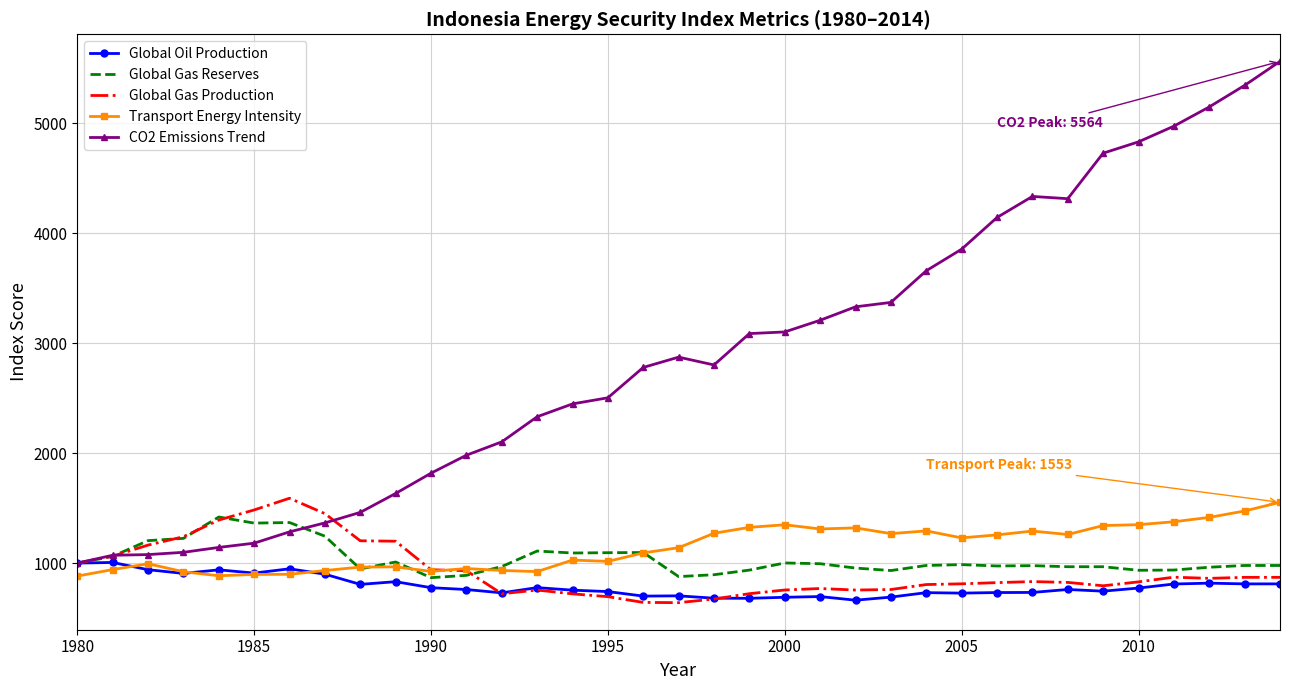

What is the highest value of the Global Oil Production series?

1006.1